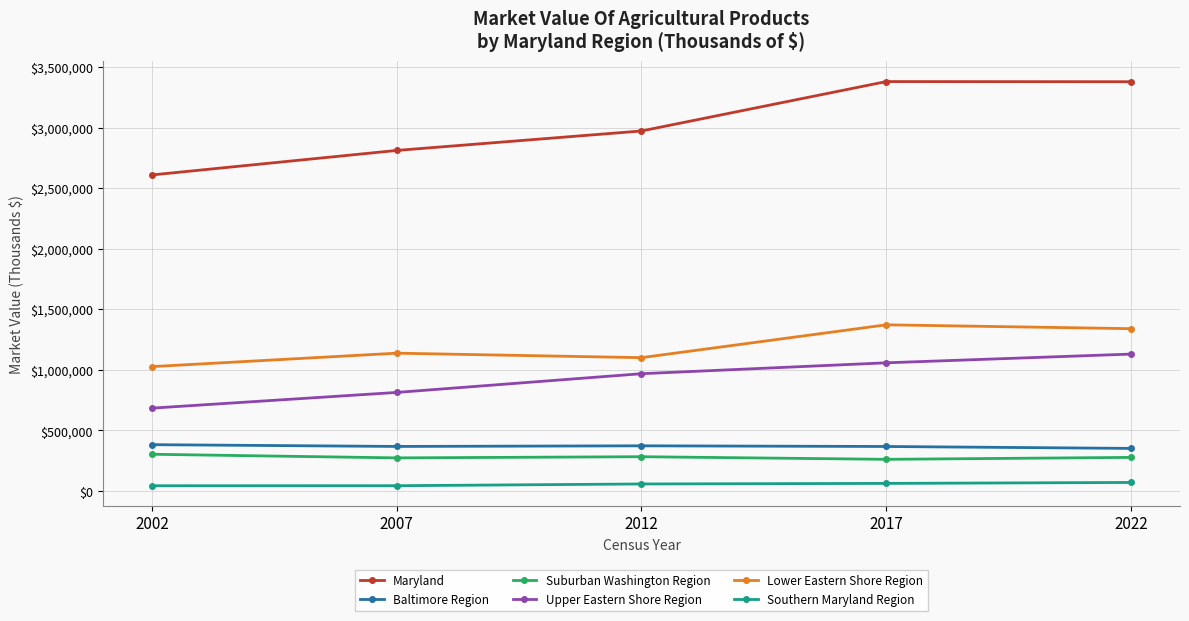

What is the difference between the Suburban Washington Region values at 2017 and 2007?

11941.6